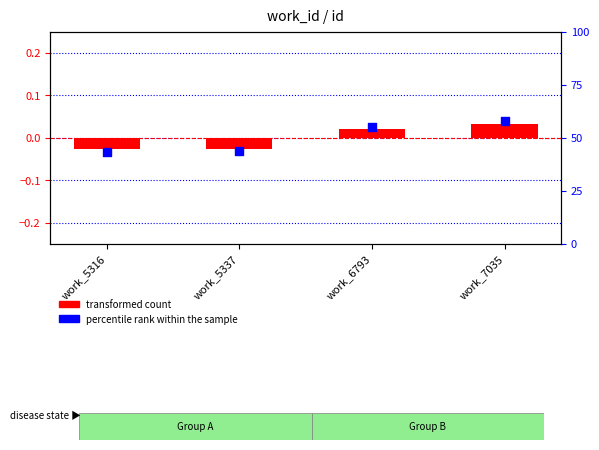

Which series has the largest Y range (max minus min)?

percentile rank within the sample